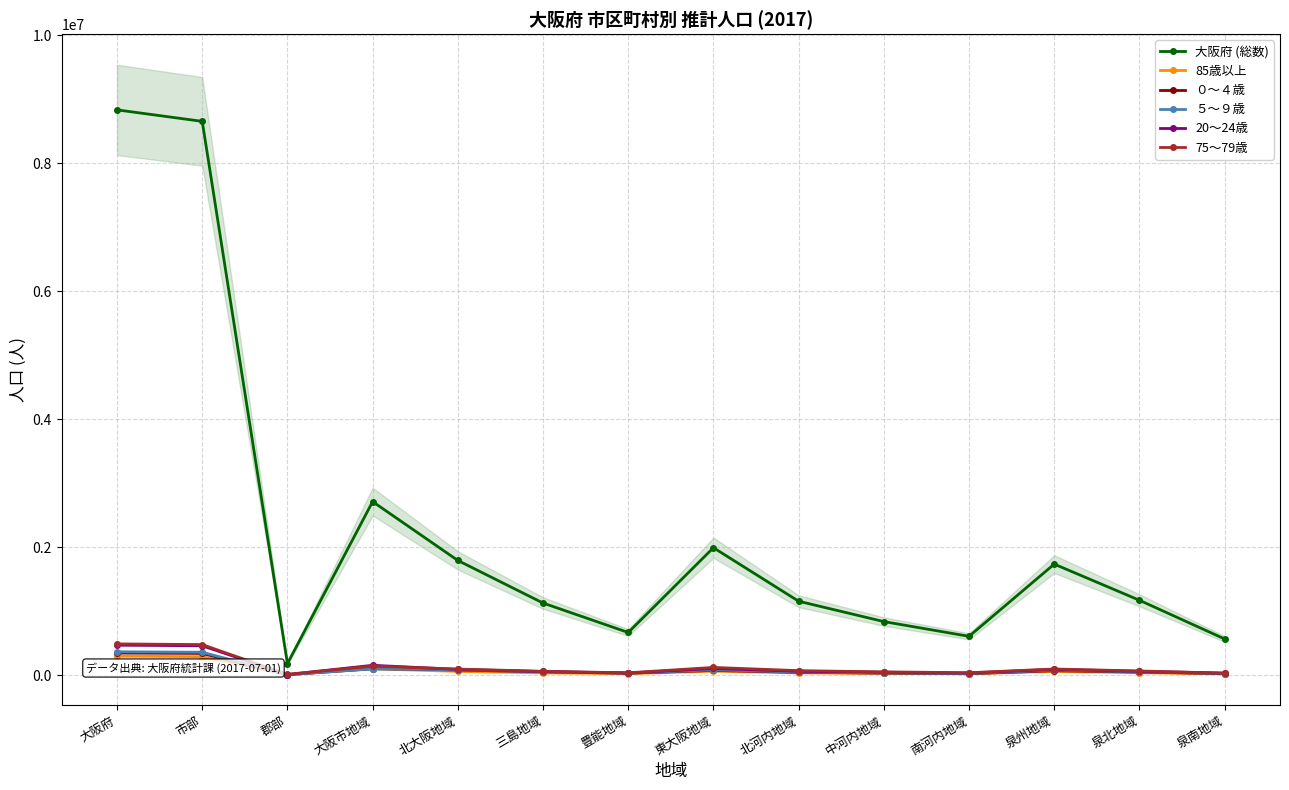

Where is 75～79歳 nearest to the value 248891?

大阪市地域